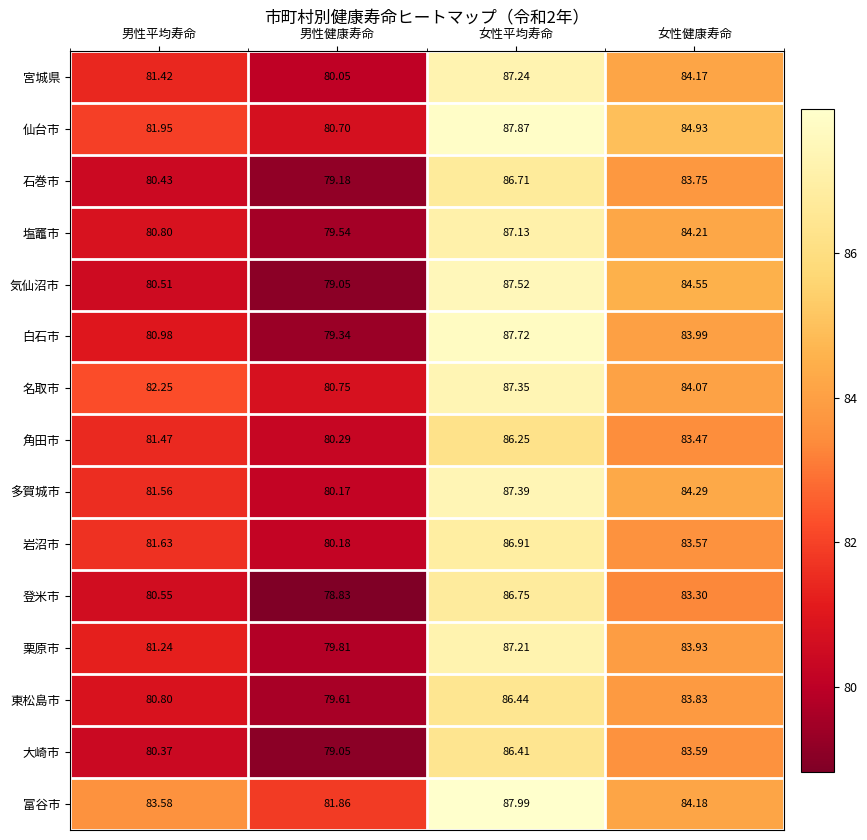

Rank the series at 女性健康寿命 from highest to lowest value.

仙台市, 気仙沼市, 多賀城市, 塩竈市, 富谷市, 宮城県, 名取市, 白石市, 栗原市, 東松島市, 石巻市, 大崎市, 岩沼市, 角田市, 登米市